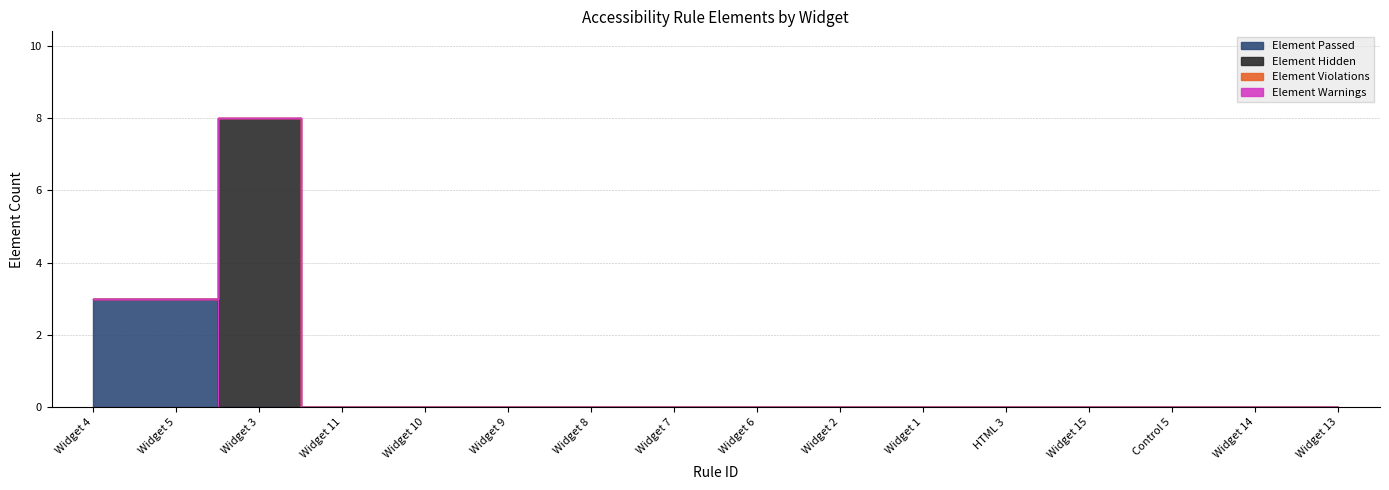

Between Widget 9 and Widget 7, which series saw the biggest shift?

Element Passed